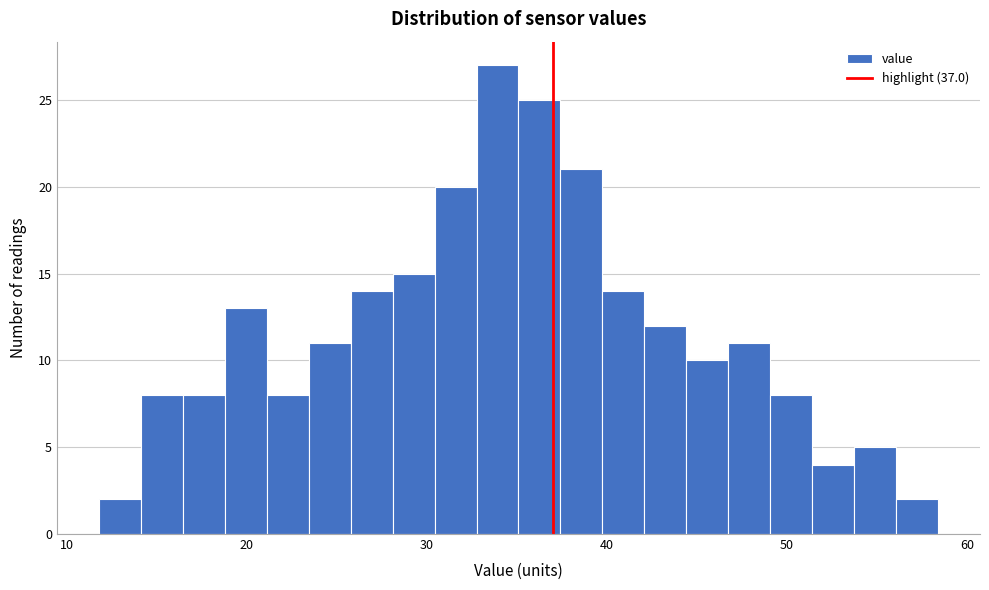

Around what value on the x-axis is the tallest bar? Give the approximate position of its centre, as read against the axis.

34